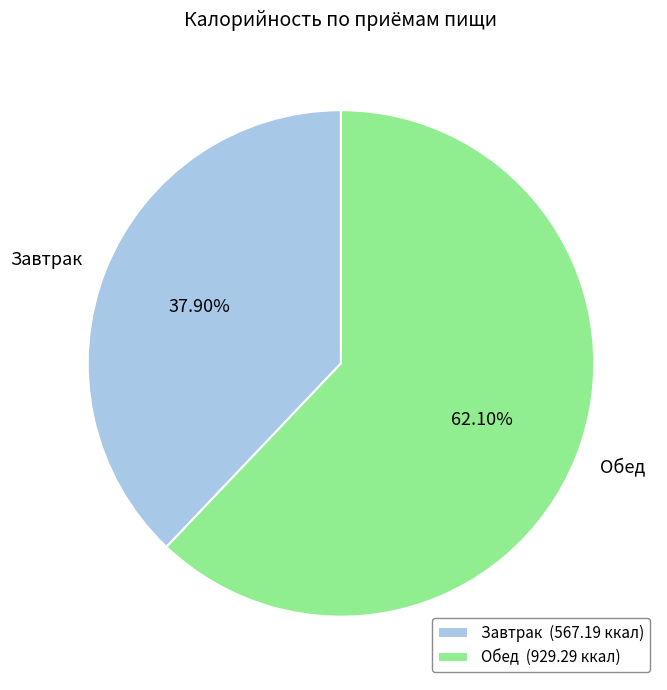

Is there a majority slice in this chart?

Yes